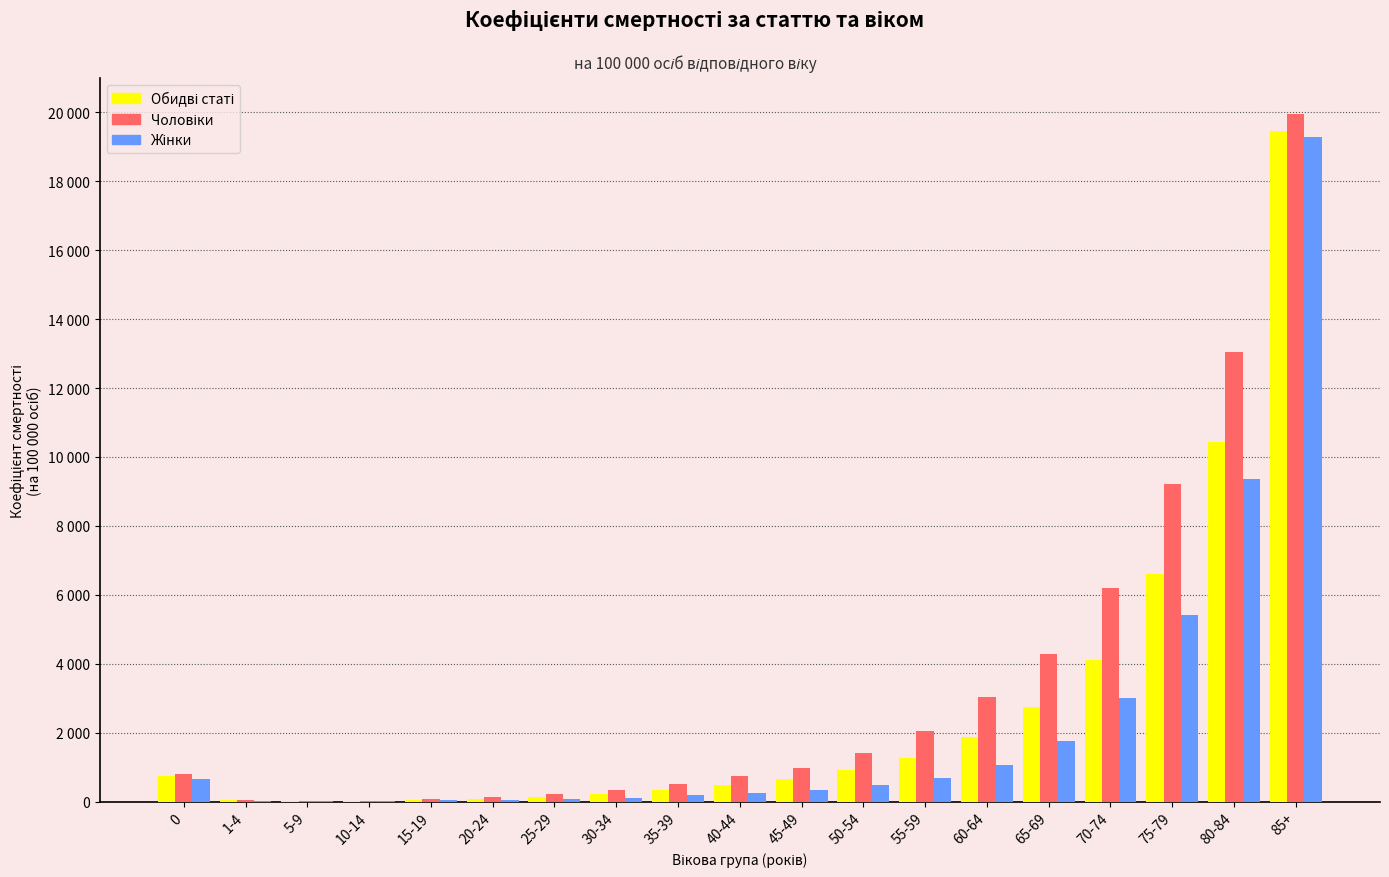

Reading left to right, list all the values displayed in this chart.

Обидві статі: 0=730.4	1-4=34.8	5-9=18.0	10-14=21.9	15-19=51.8	20-24=84.6	25-29=139.4	30-34=222.9	35-39=345.7	40-44=481.5	45-49=643.5	50-54=903.9	55-59=1274.0	60-64=1883.3	65-69=2742.9	70-74=4116.2	75-79=6595.6	80-84=10429.7	85+=19456.2
Чоловіки: 0=813.1	1-4=40.1	5-9=19.5	10-14=27.3	15-19=72.1	20-24=128.9	25-29=208.2	30-34=334.7	35-39=515.4	40-44=727.9	45-49=978.4	50-54=1407.9	55-59=2035.5	60-64=3042.0	65-69=4283.2	70-74=6204.3	75-79=9226.1	80-84=13043.0	85+=19946.7
Жінки: 0=642.4	1-4=29.2	5-9=16.5	10-14=16.3	15-19=30.4	20-24=37.8	25-29=67.7	30-34=108.3	35-39=176.8	40-44=247.5	45-49=335.3	50-54=470.5	55-59=668.9	60-64=1059.6	65-69=1764.4	70-74=3003.5	75-79=5407.8	80-84=9366.6	85+=19299.7